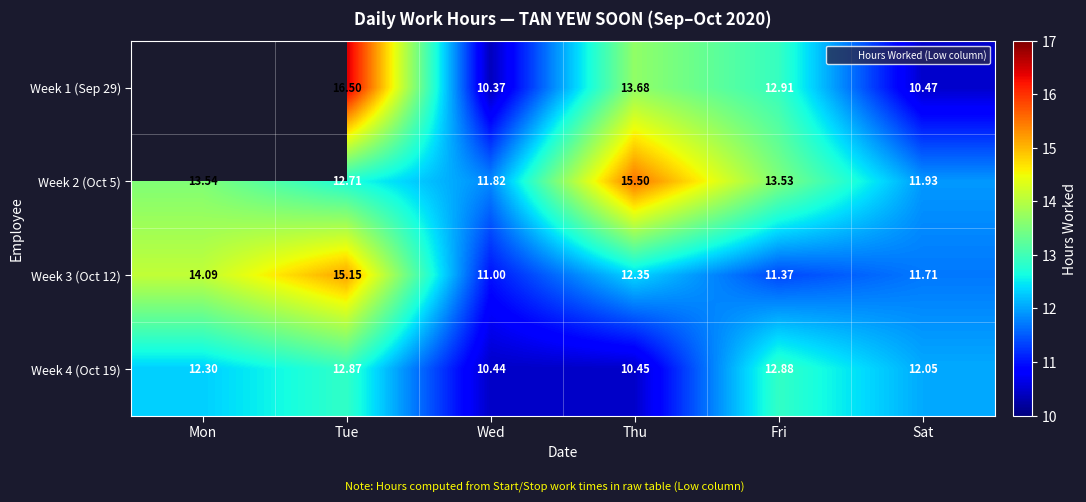

How many distinct data groups are displayed?

4